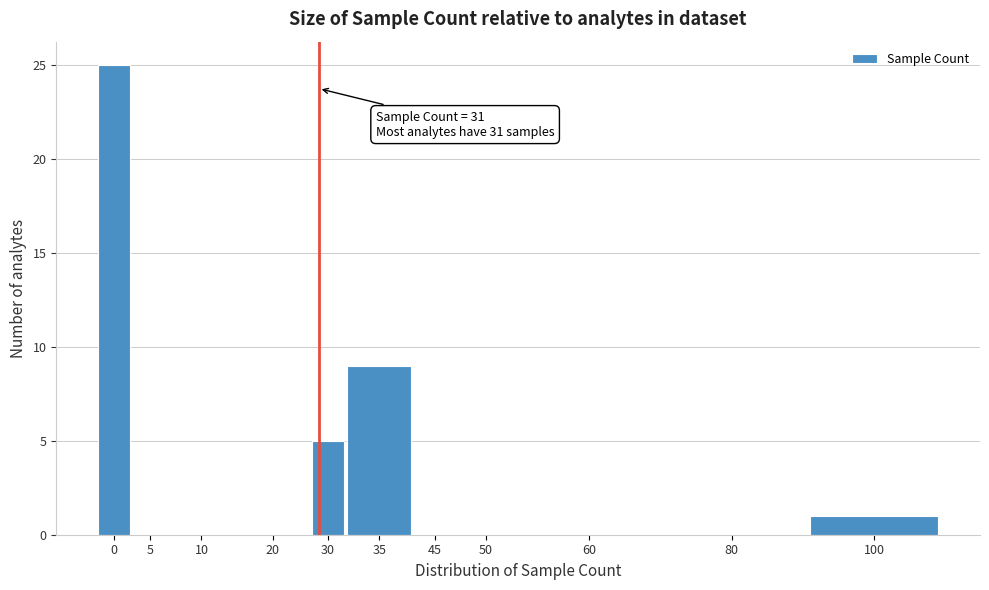

Reading left to right, extract all data points from this chart.

0=25	5=0	10=0	20=0	30=5	35=9	45=0	50=0	60=0	80=0	100=1